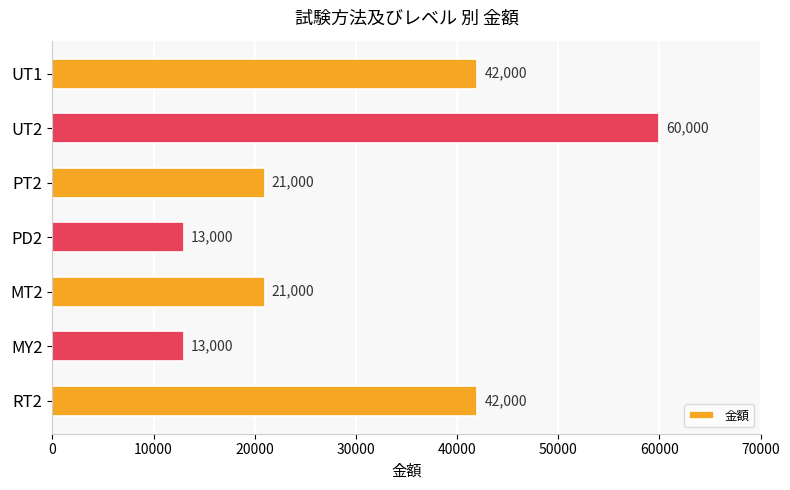

What is the value of the 7th bar from the top?

42000